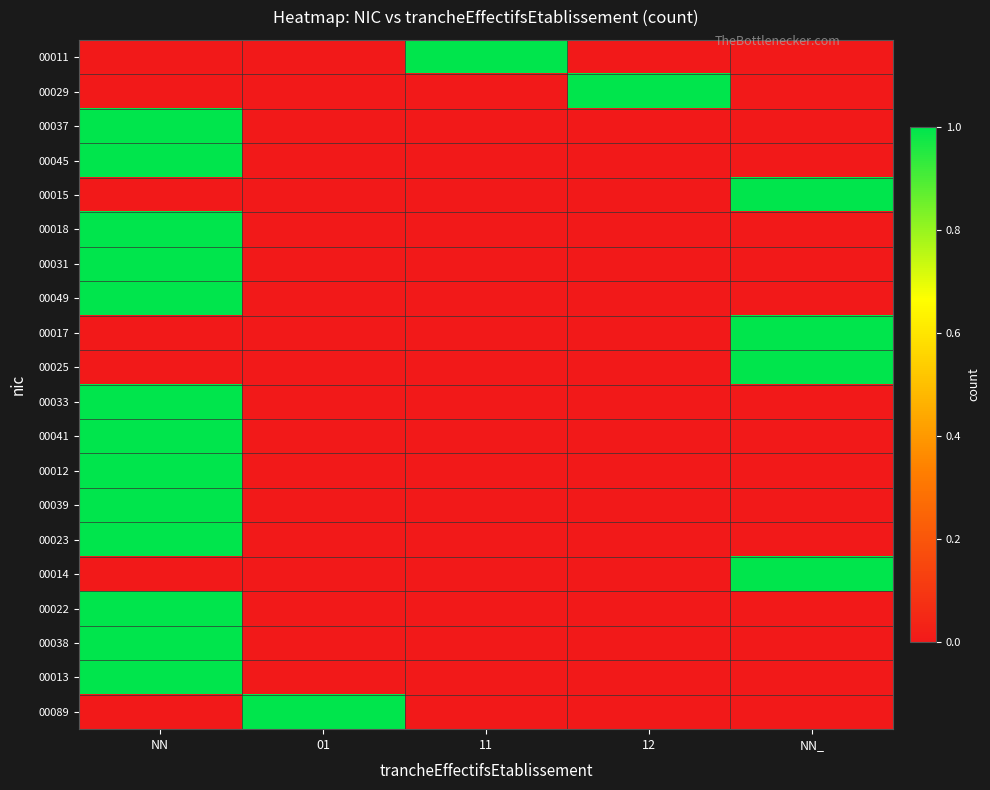

At how many categories does at least one series exceed 0?

5